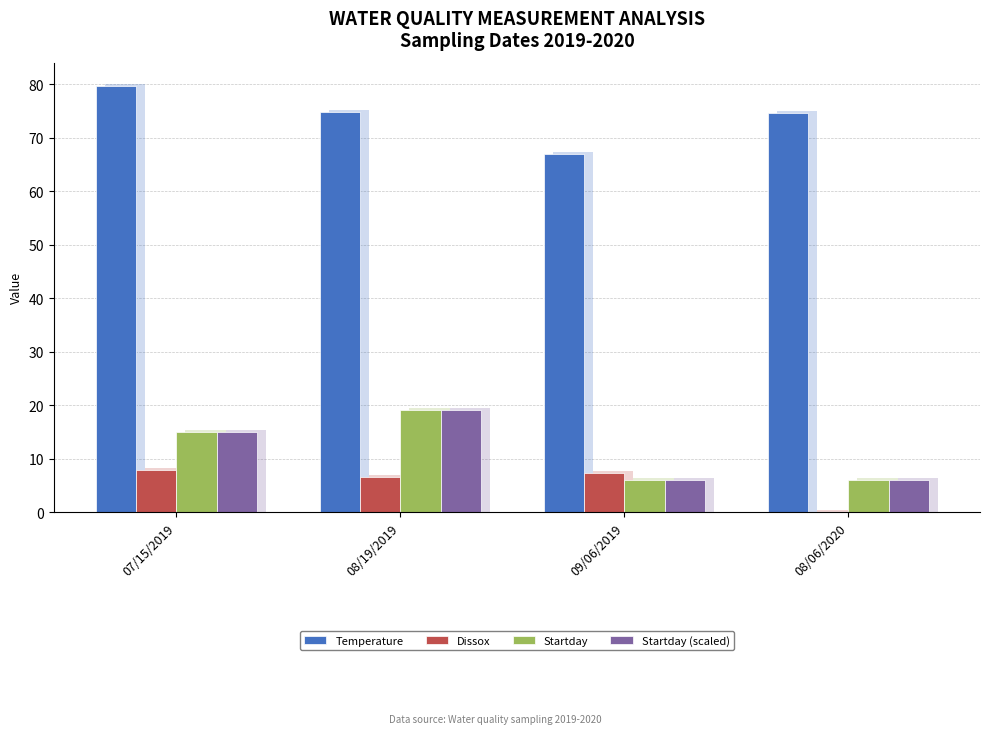

Reading left to right, what are all the values shown in this chart?

Temperature: 07/15/2019=79.6	08/19/2019=74.7	09/06/2019=66.9	08/06/2020=74.5
Dissox: 07/15/2019=7.9	08/19/2019=6.5	09/06/2019=7.2	08/06/2020=0.0
Startday: 07/15/2019=15.0	08/19/2019=19.0	09/06/2019=6.0	08/06/2020=6.0
Startday (scaled): 07/15/2019=15.0	08/19/2019=19.0	09/06/2019=6.0	08/06/2020=6.0